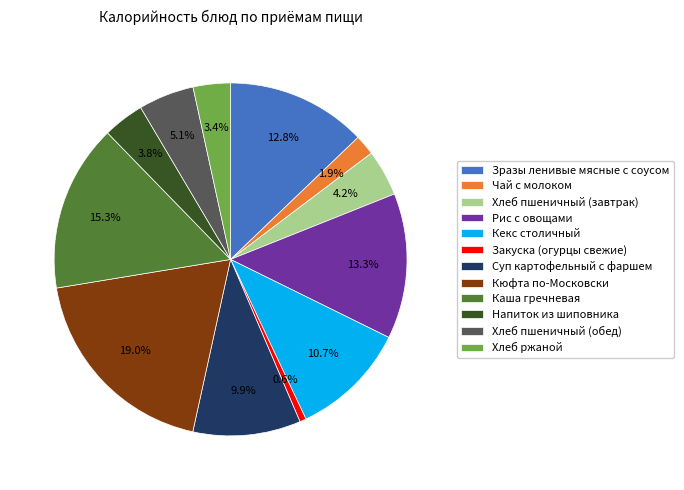

To the nearest percent, what is the difference between the Каша гречневая and Рис с овощами slice percentages?

2%